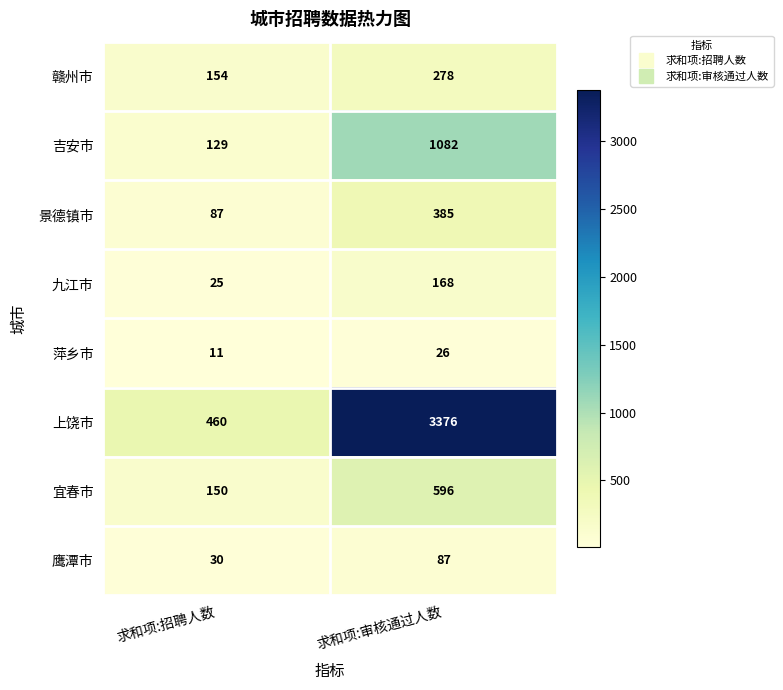

List the labels in order of 宜春市 value, largest first.

求和项:审核通过人数, 求和项:招聘人数